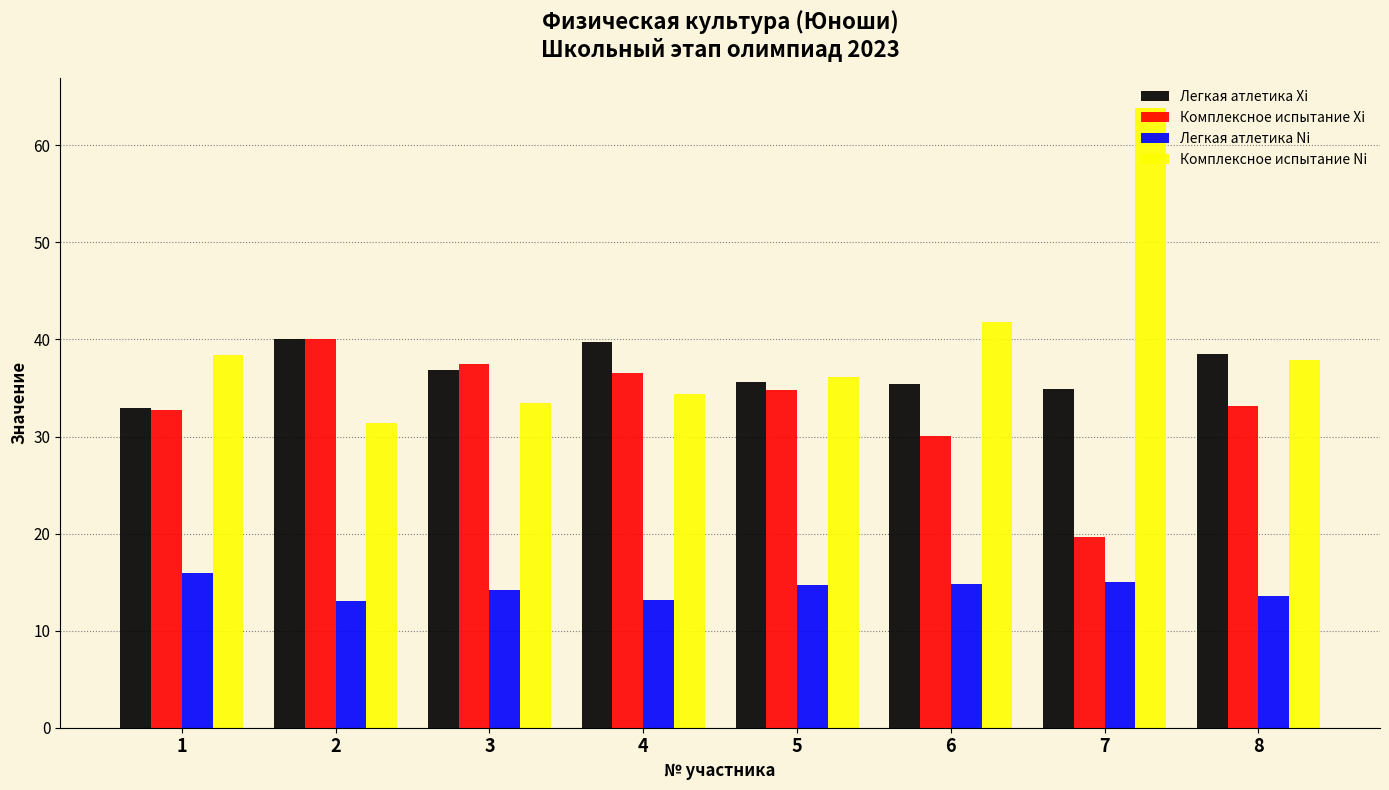

At which category does the chart reach its peak across all series?

7